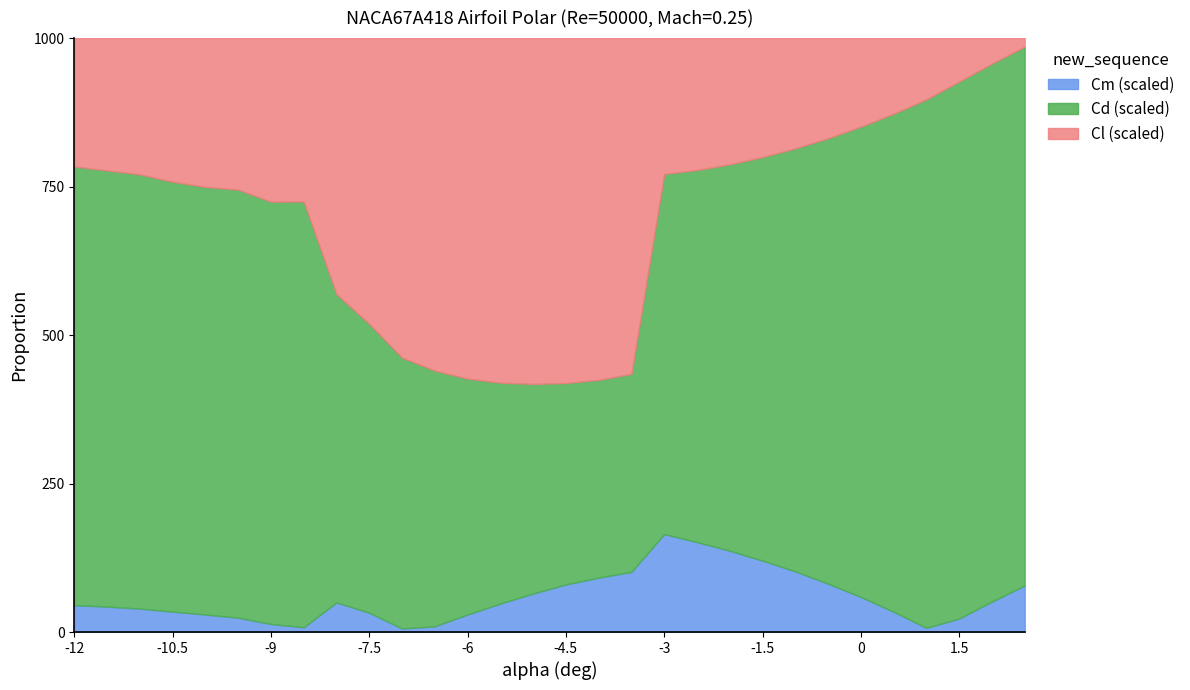

What are all the series names shown in the legend?

Cm (scaled), Cd (scaled), Cl (scaled)